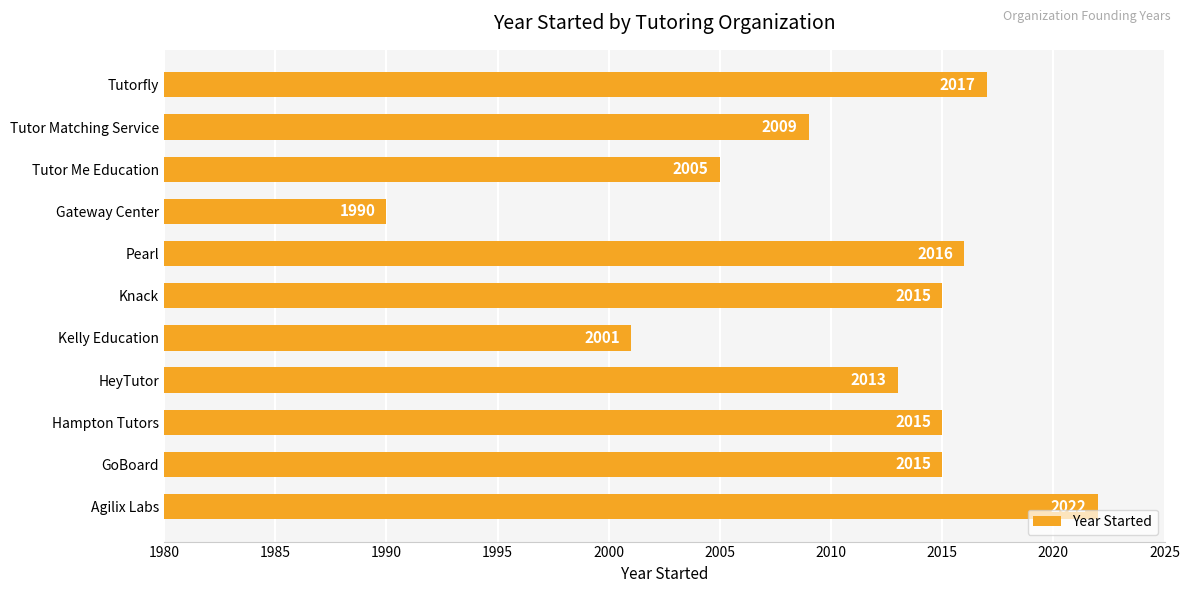

Reading top to bottom, list all the values displayed in this chart.

2017	2009	2005	1990	2016	2015	2001	2013	2015	2015	2022